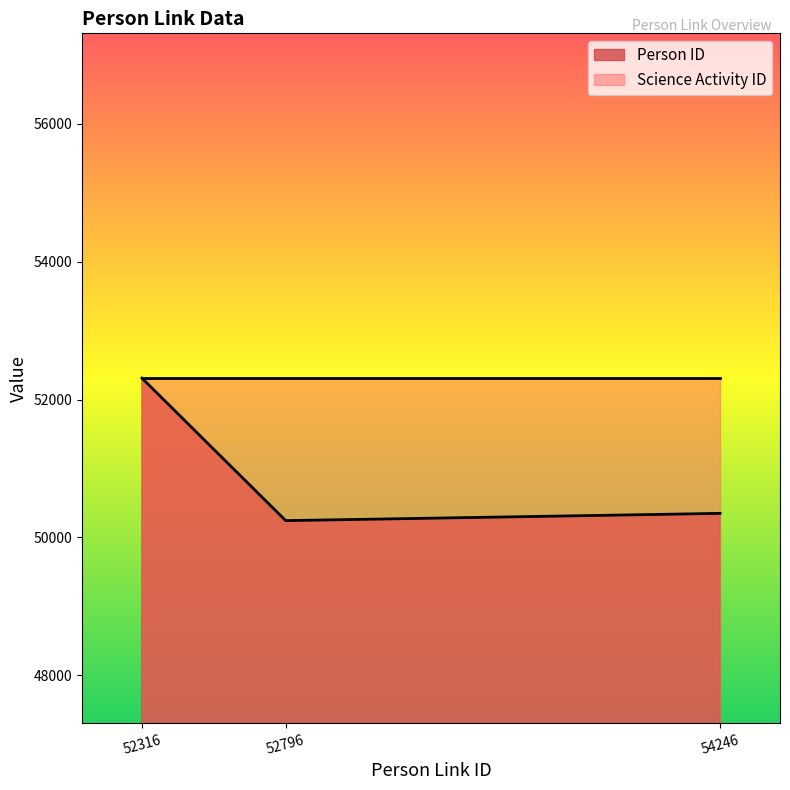

Reading left to right, what are all the values shown in this chart?

52311	50244	50349